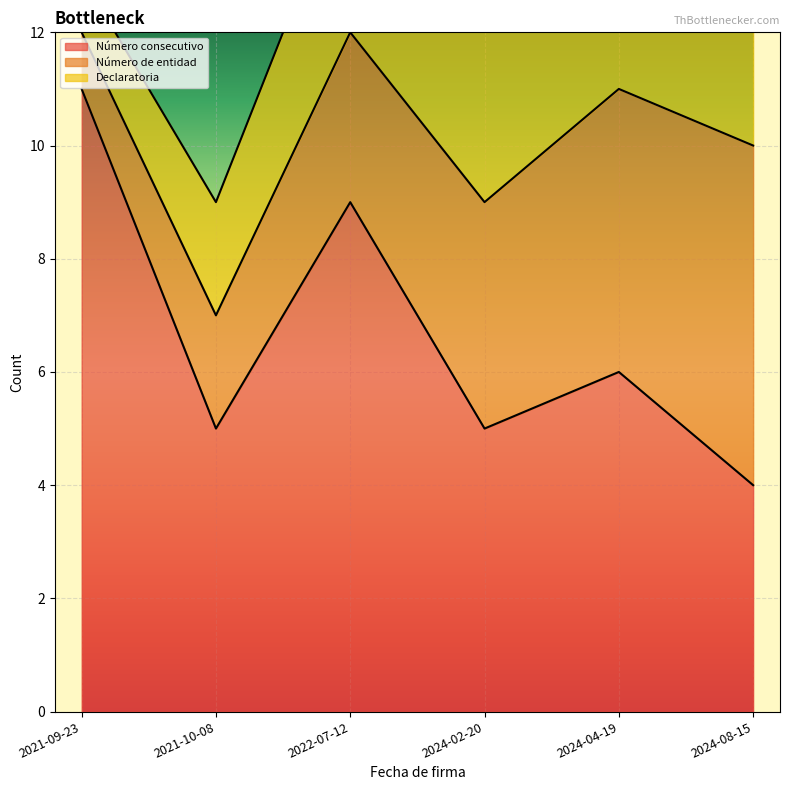

What is the approximate value of Declaratoria at 2024-02-20?

4